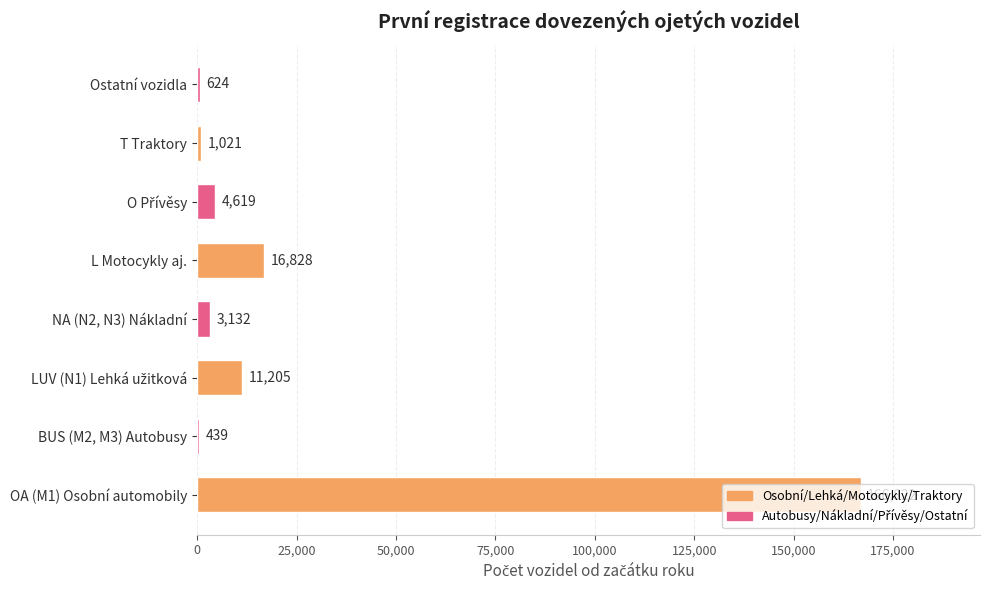

What is the sum of all values?

204690